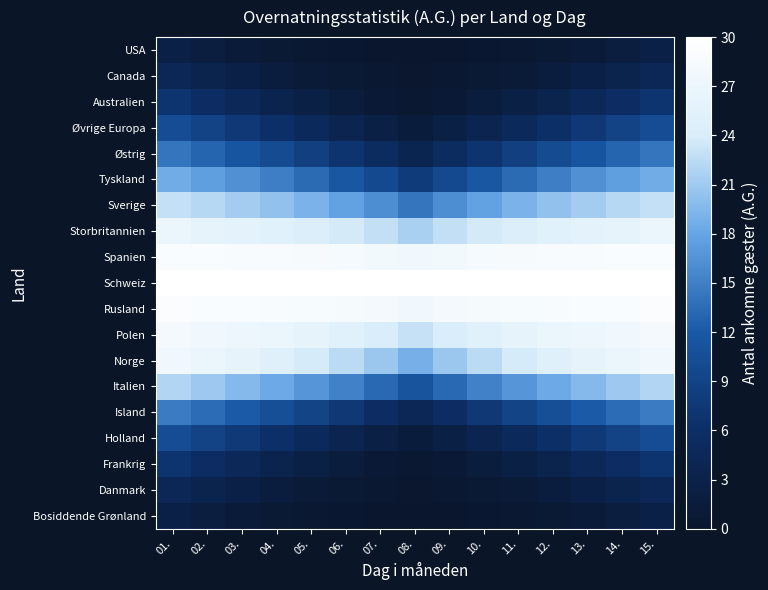

What is the greatest value displayed?

30.0